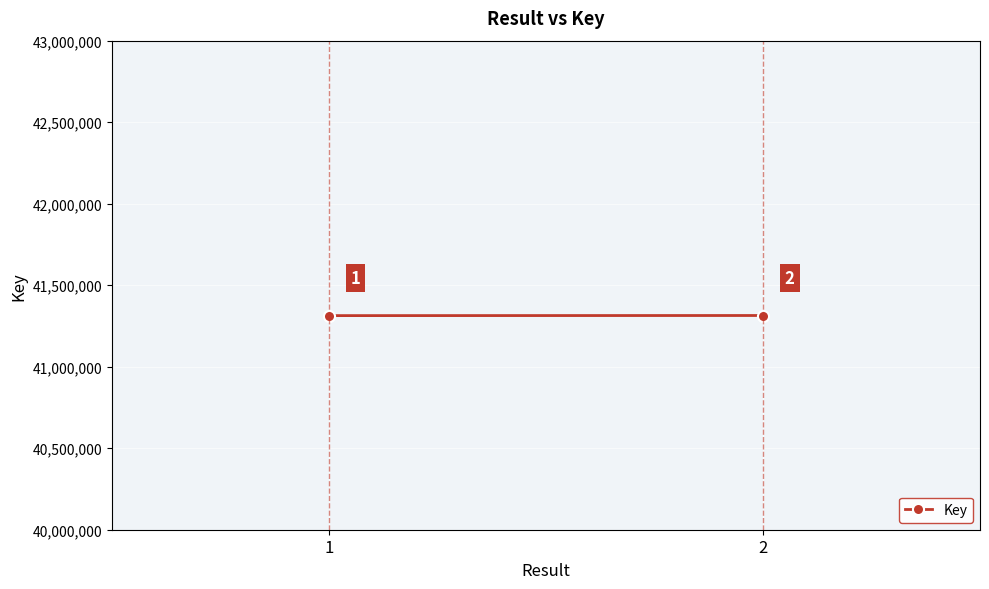

What is the sum of all values?

82627469